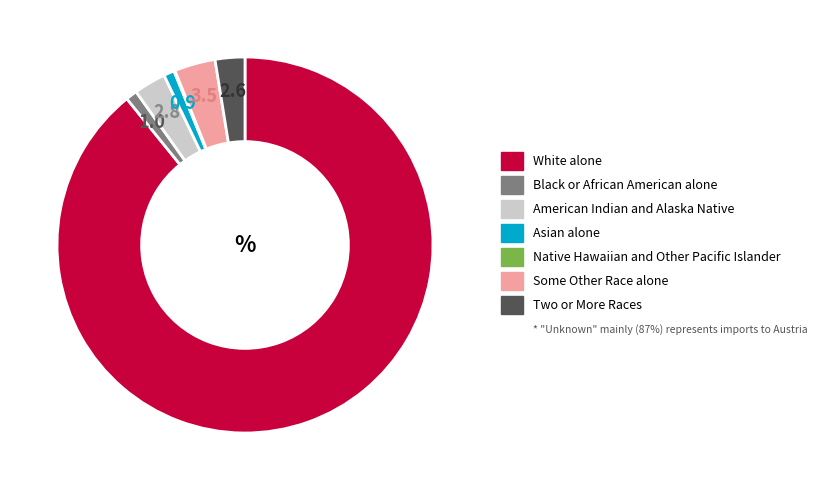

Does any single category account for the majority?

Yes